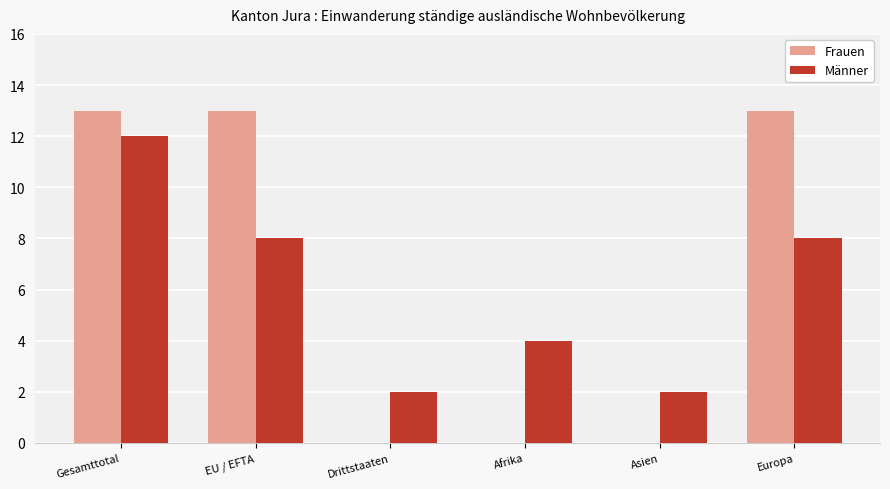

What is the sum of all Frauen values?

39